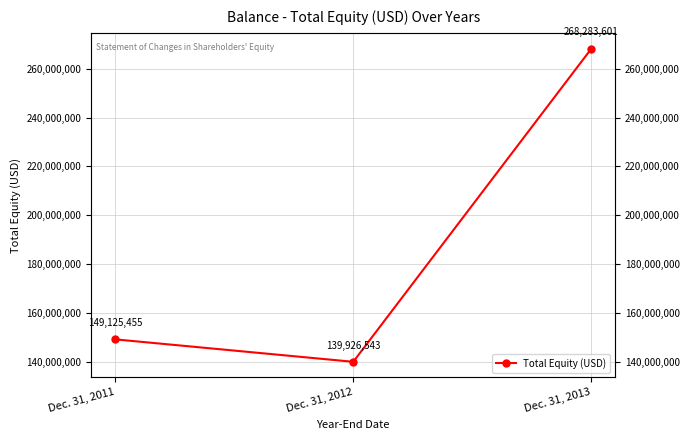

At which label does the data first exceed 149125455?

Dec. 31, 2013